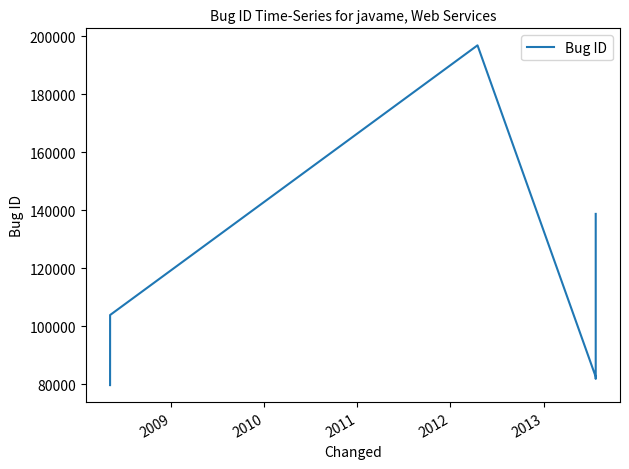

At which category does the chart reach its minimum across all series?

2009